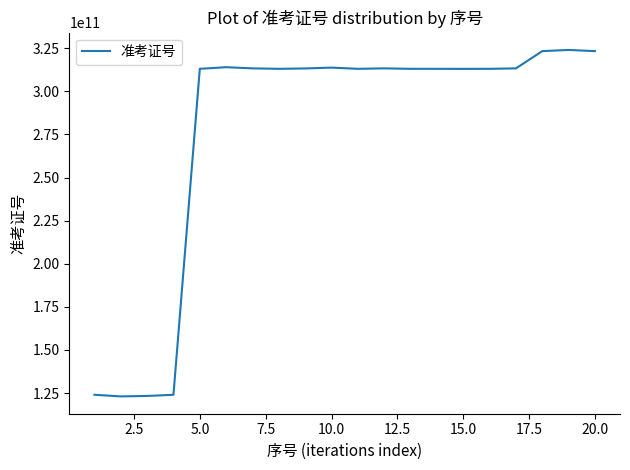

What is the smallest value displayed?

123050212916